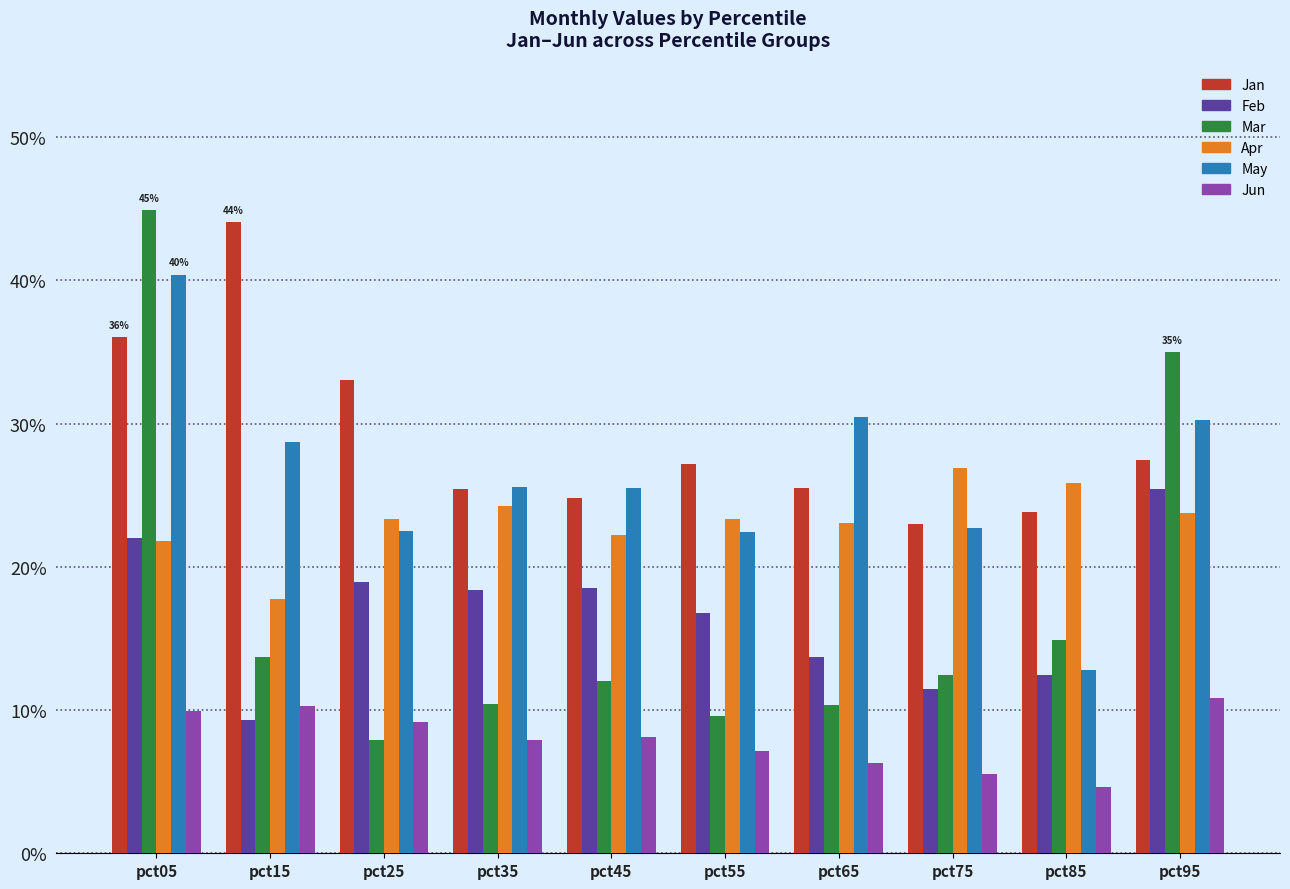

What is the minimum value for May?

0.1